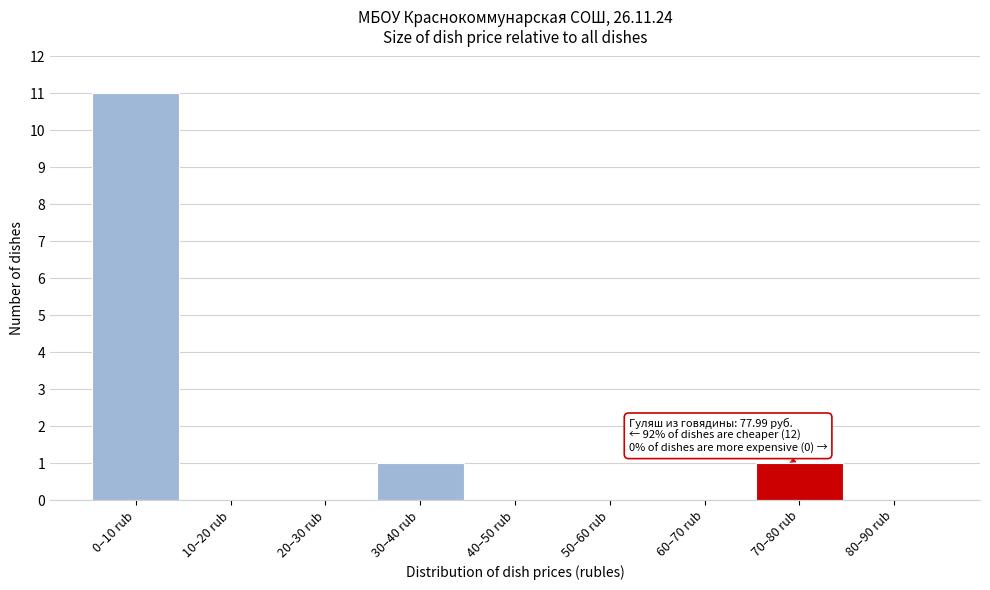

Reading right to left, list all the values displayed in this chart.

80–90 rub=0	70–80 rub=1	60–70 rub=0	50–60 rub=0	40–50 rub=0	30–40 rub=1	20–30 rub=0	10–20 rub=0	0–10 rub=11